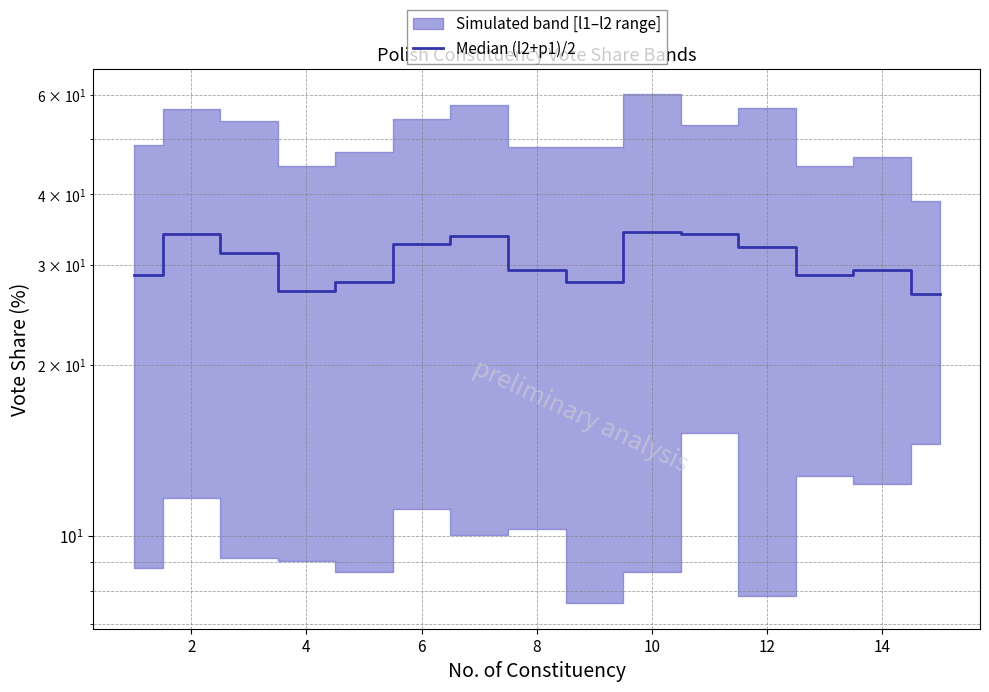

How many lines are shown in the chart?

1